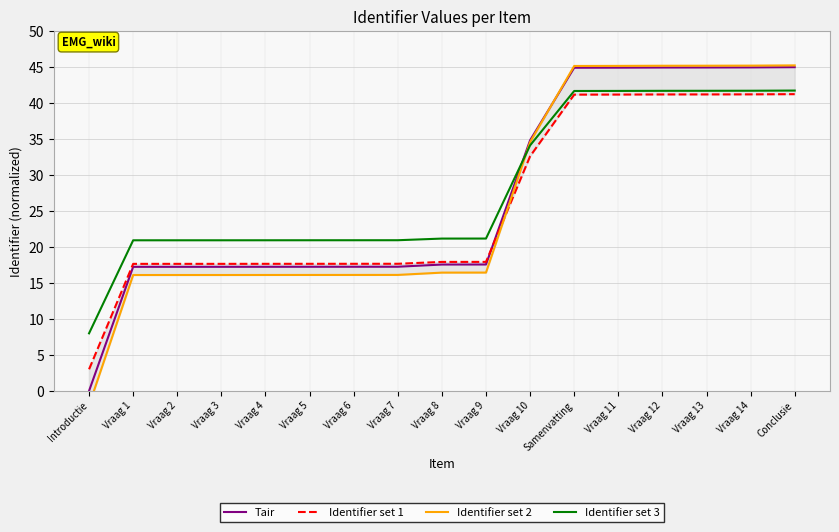

True or false: Tair has a value of 9.6 at Vraag 3.

False